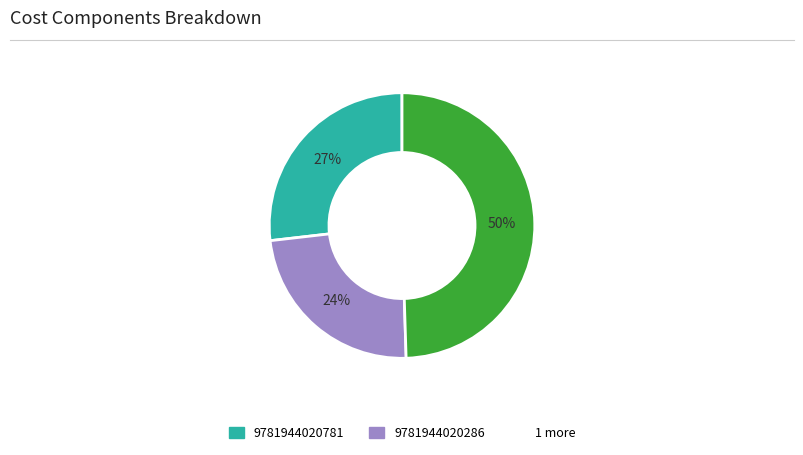

To the nearest percent, what is the difference between the largest and smallest slice percentages?

26%